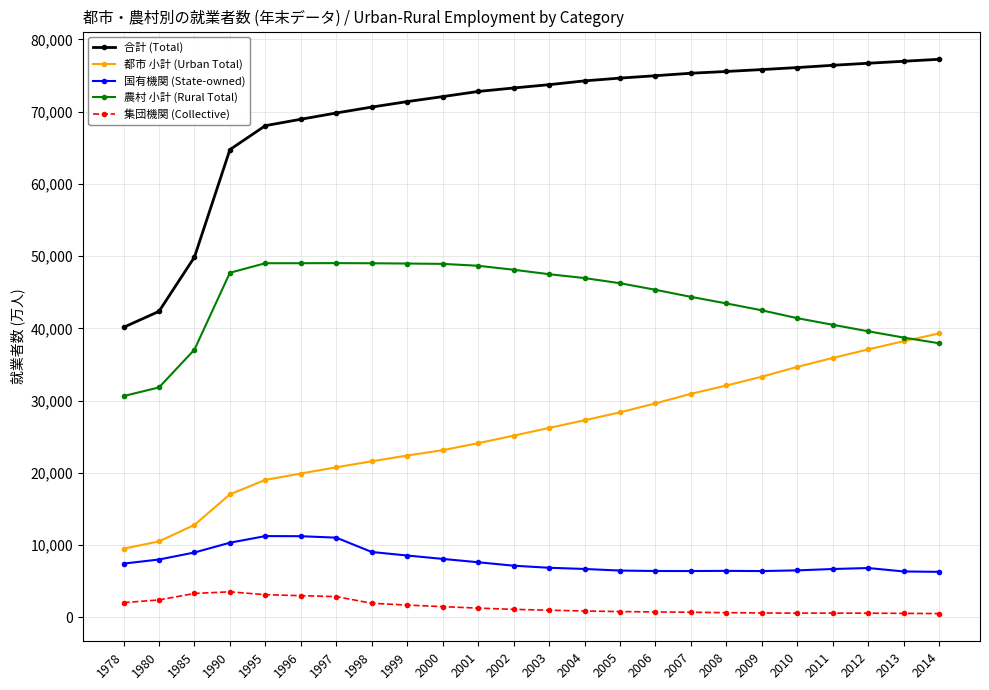

Is it true that 都市 小計 (Urban Total) equals 20775 at 2007?

False